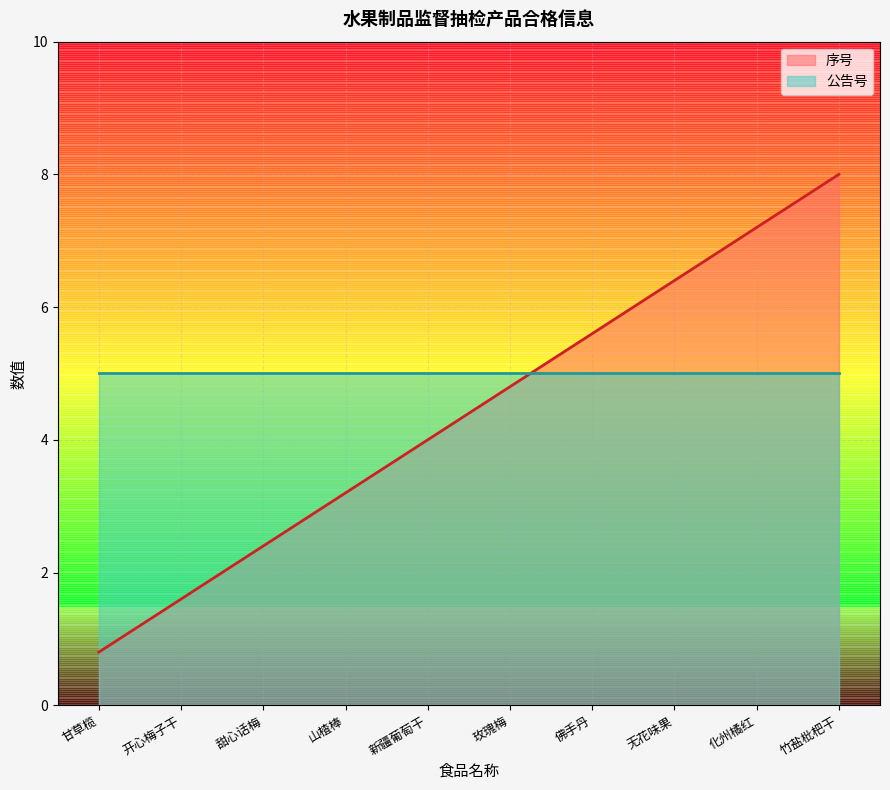

What is the sum of the values at 佛手丹 and 甜心话梅?

8.0